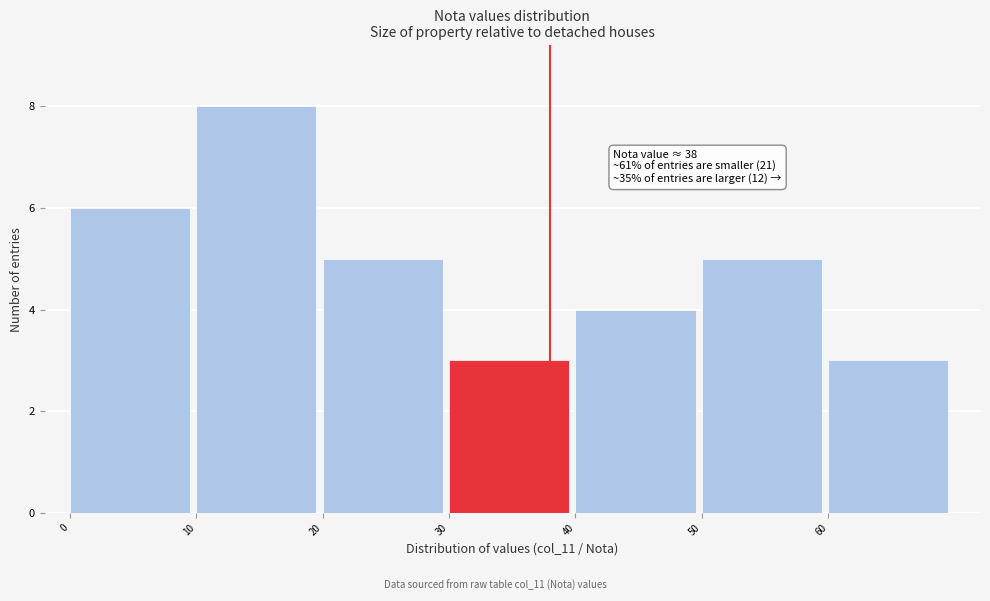

Which range on the x-axis has the tallest bar?

10 to 20